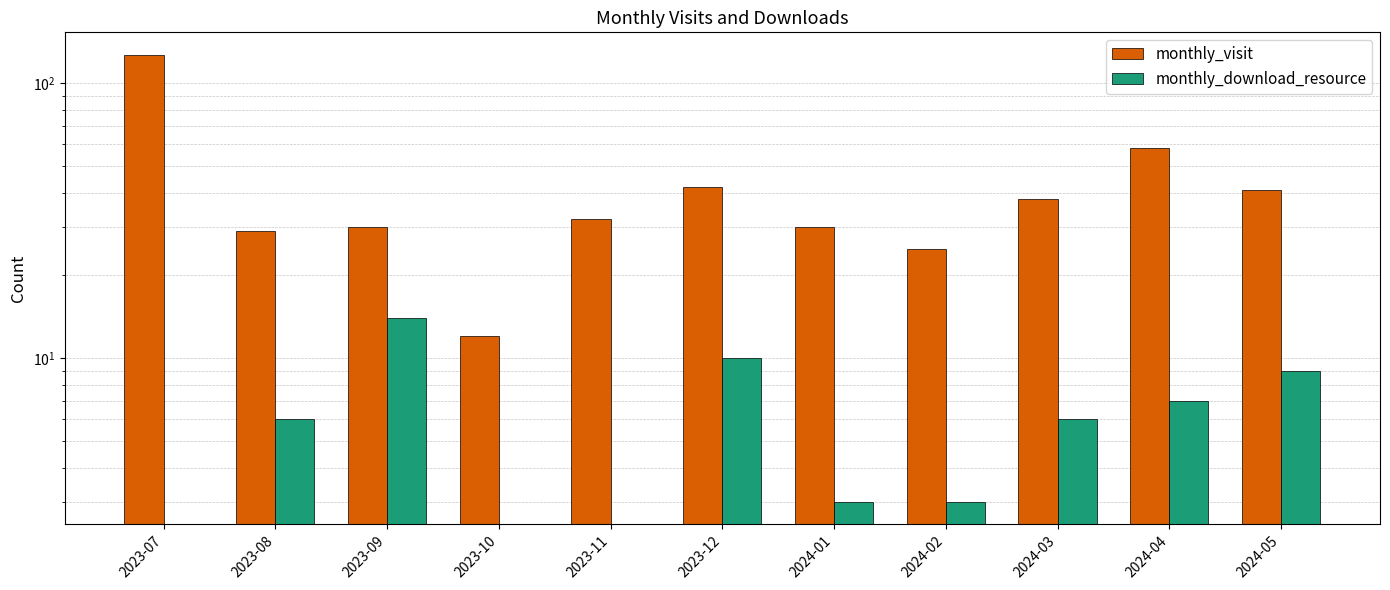

Are the bars horizontal?

No